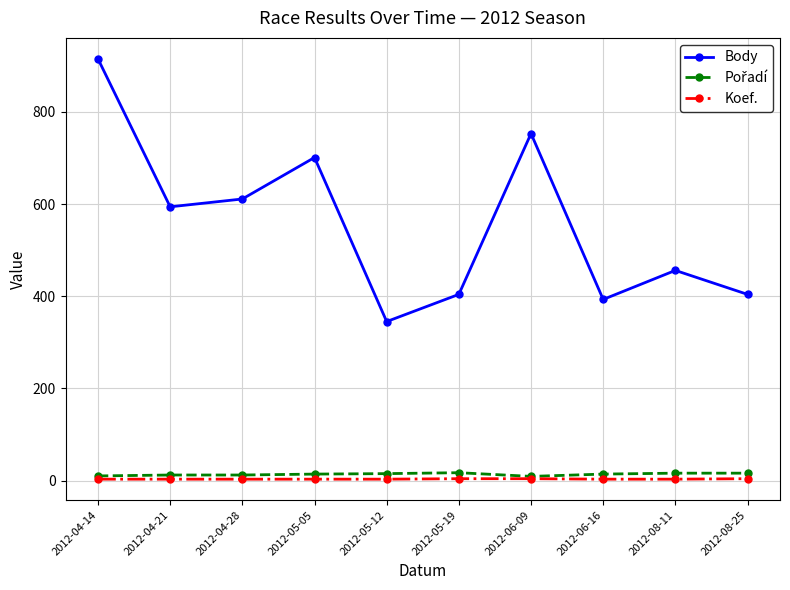

At which category does the chart reach its peak across all series?

2012-04-14